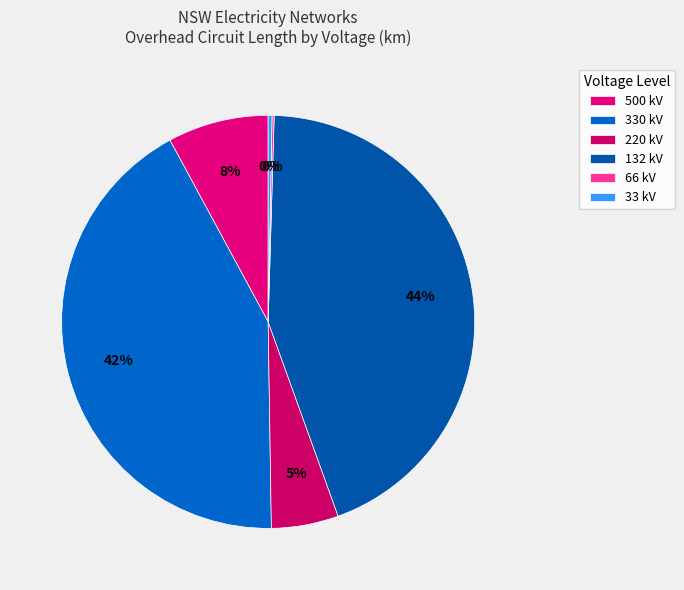

What portion of the pie excludes 66 kV?

99.8%